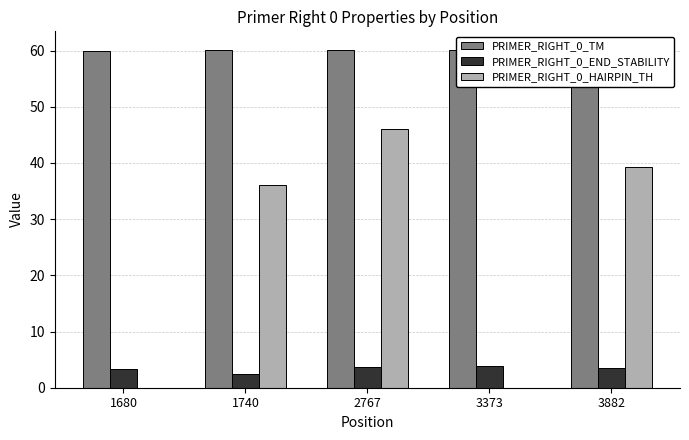

What is the maximum value for PRIMER_RIGHT_0_HAIRPIN_TH?

46.0